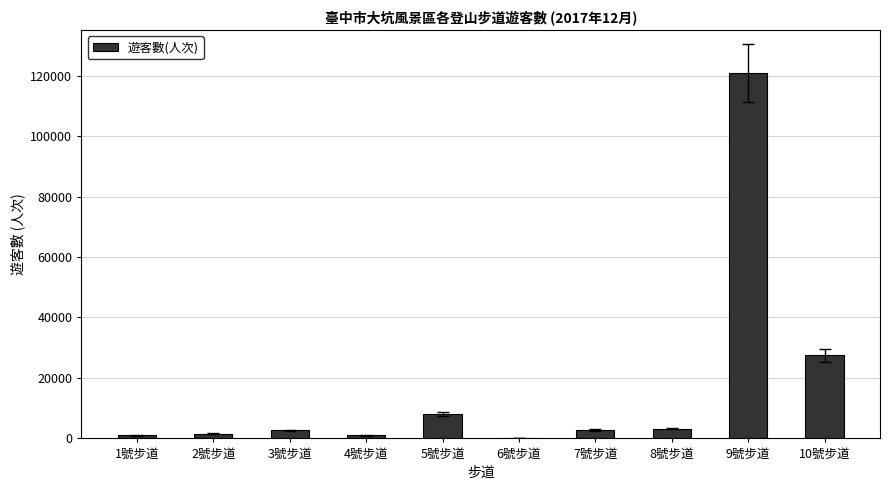

What is the sum of all values?

168567